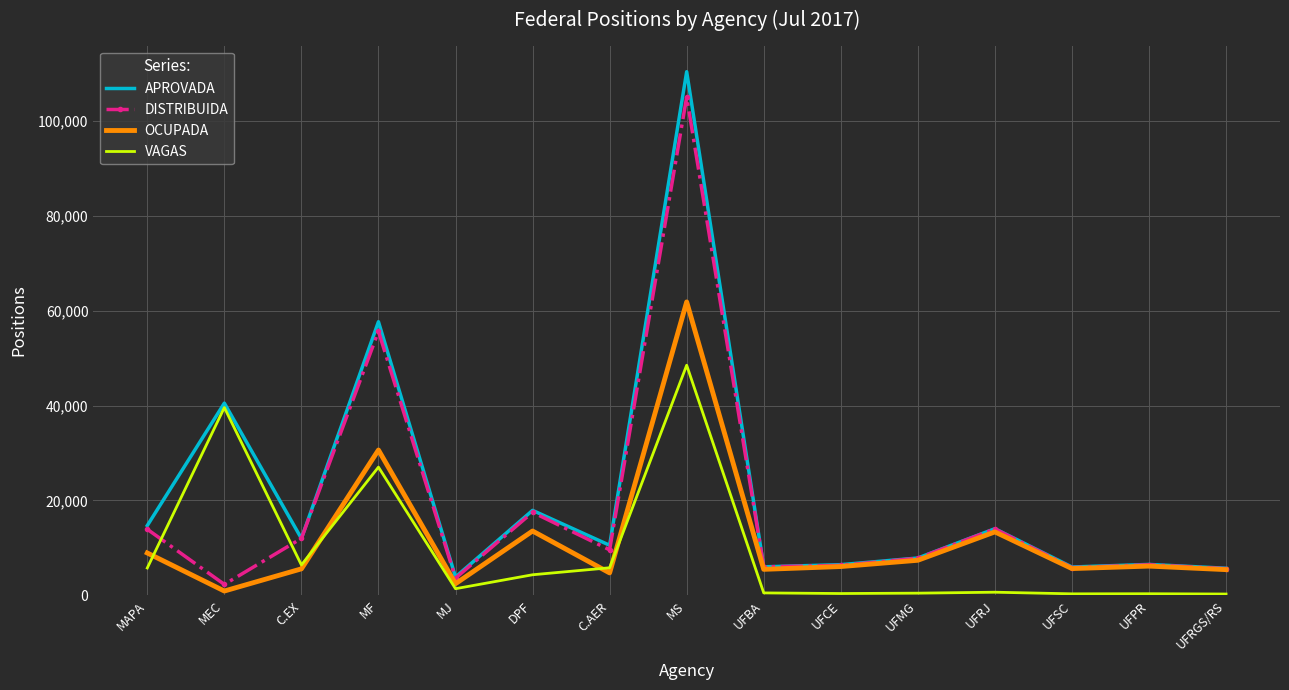

Which series has the widest spread of values?

APROVADA